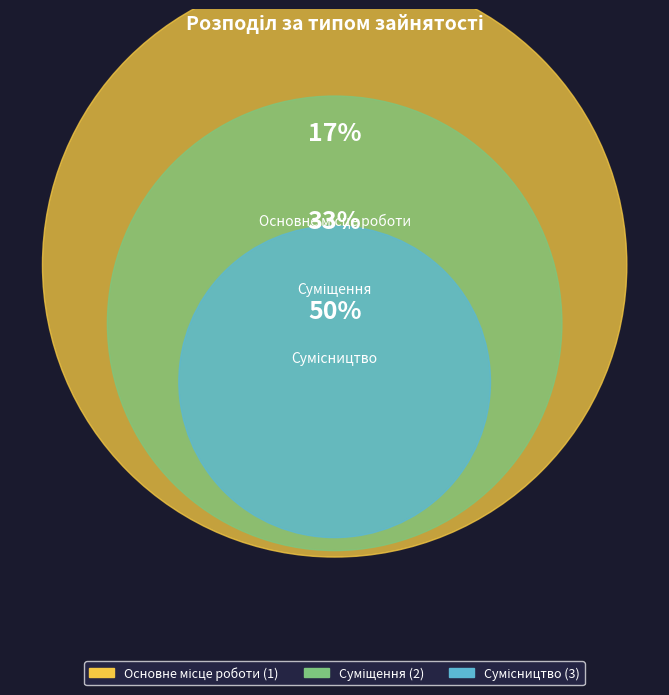

True or false: Сумісництво accounts for 40% of the total.

False